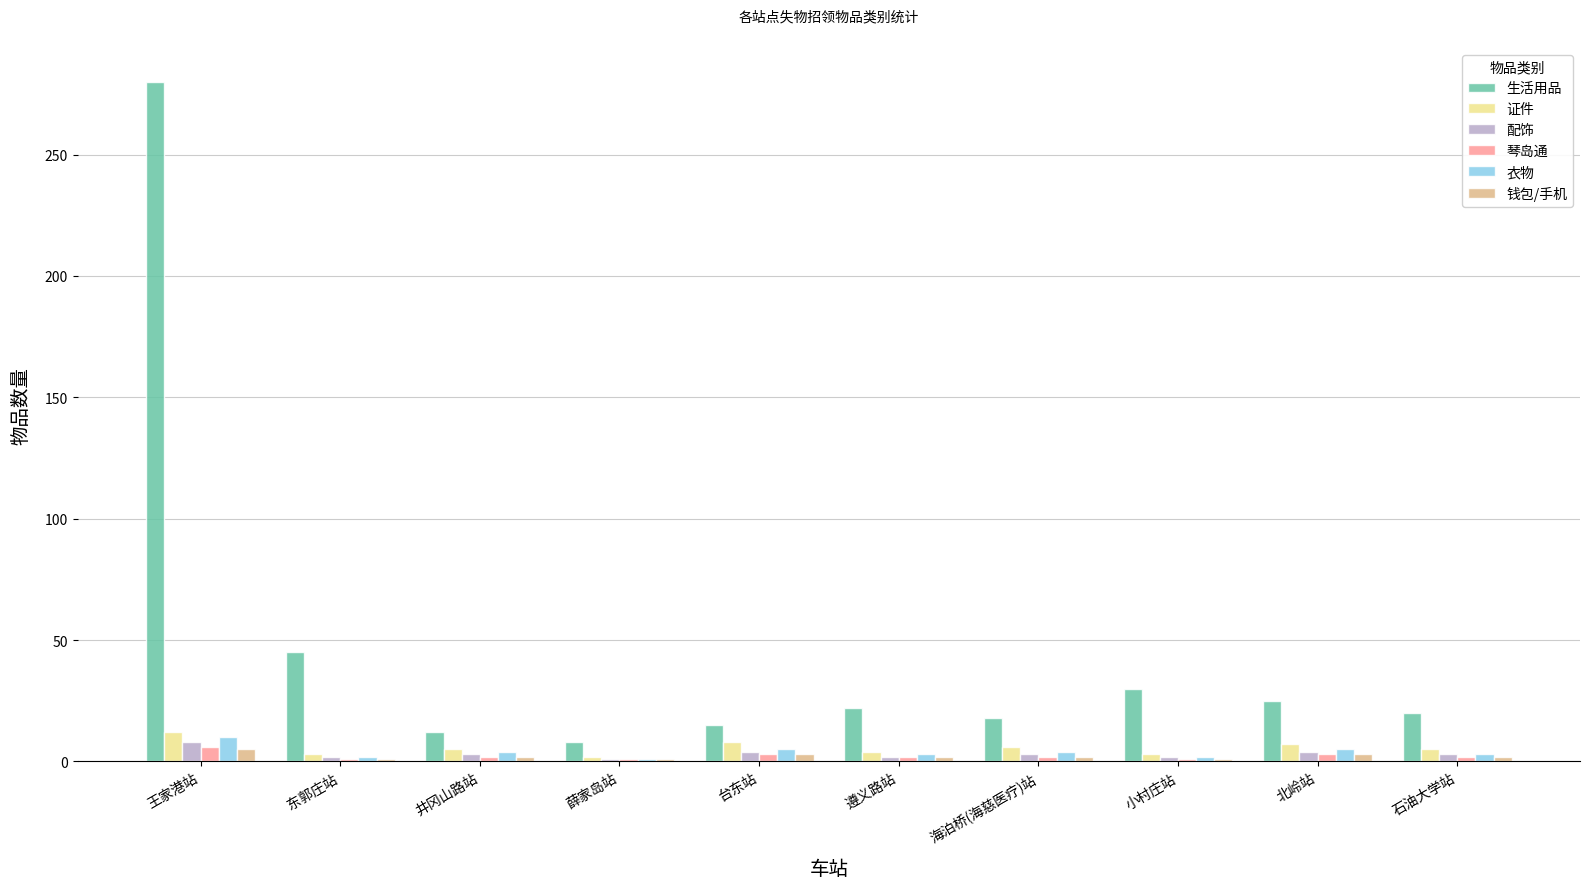

Which series has the largest range (max minus min)?

生活用品